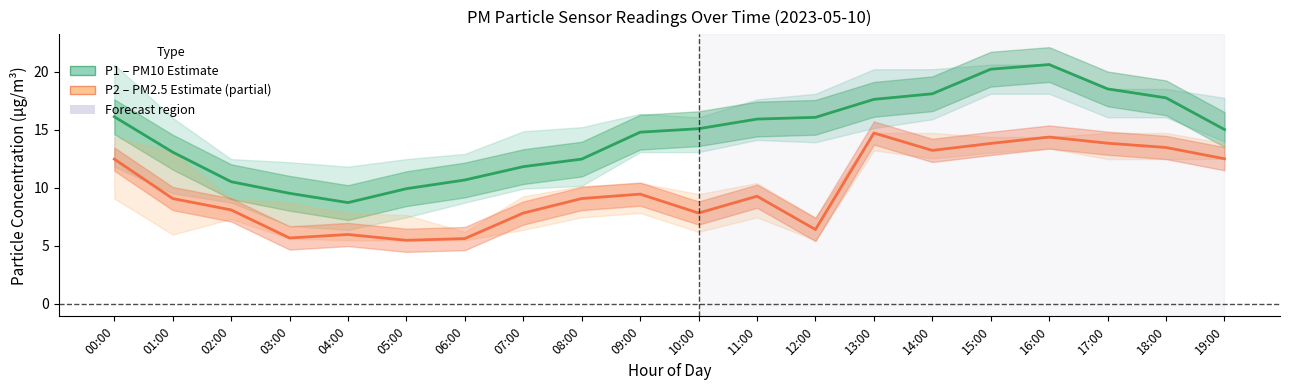

True or false: P1 (PM10) and P2 (PM2.5) cross at least once.

False